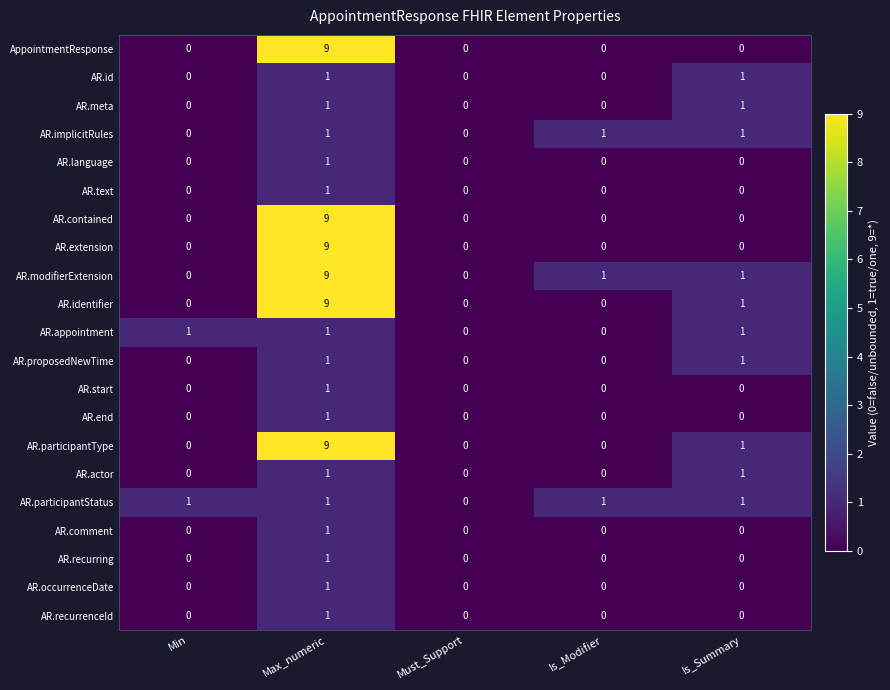

What is the greatest value displayed?

9